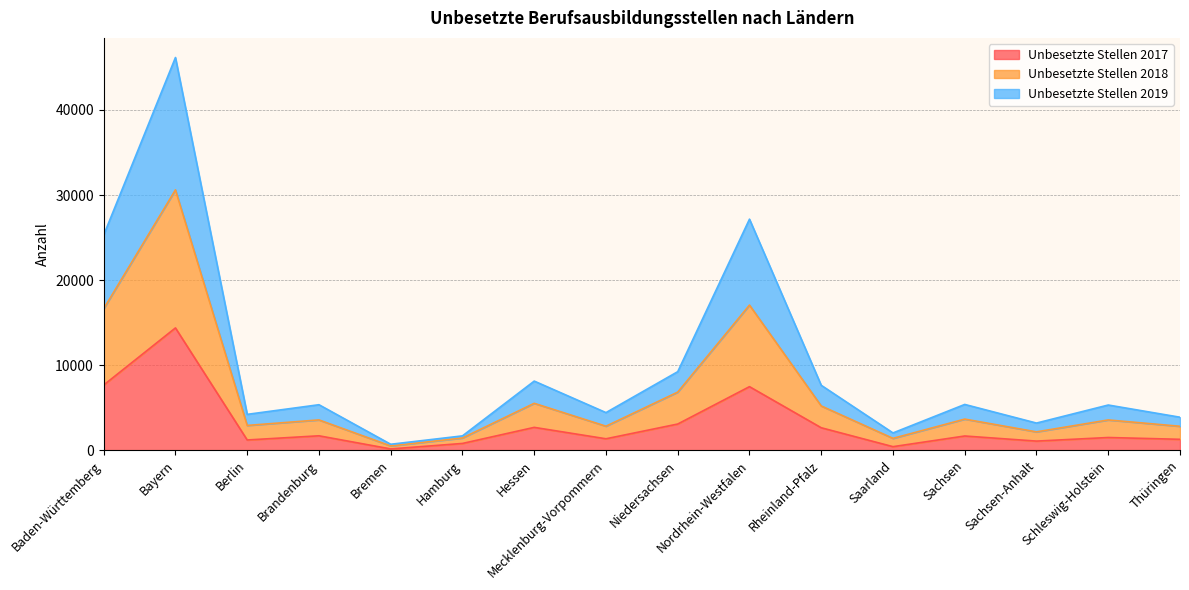

Which series has the largest total across all categories?

Unbesetzte Stellen 2018